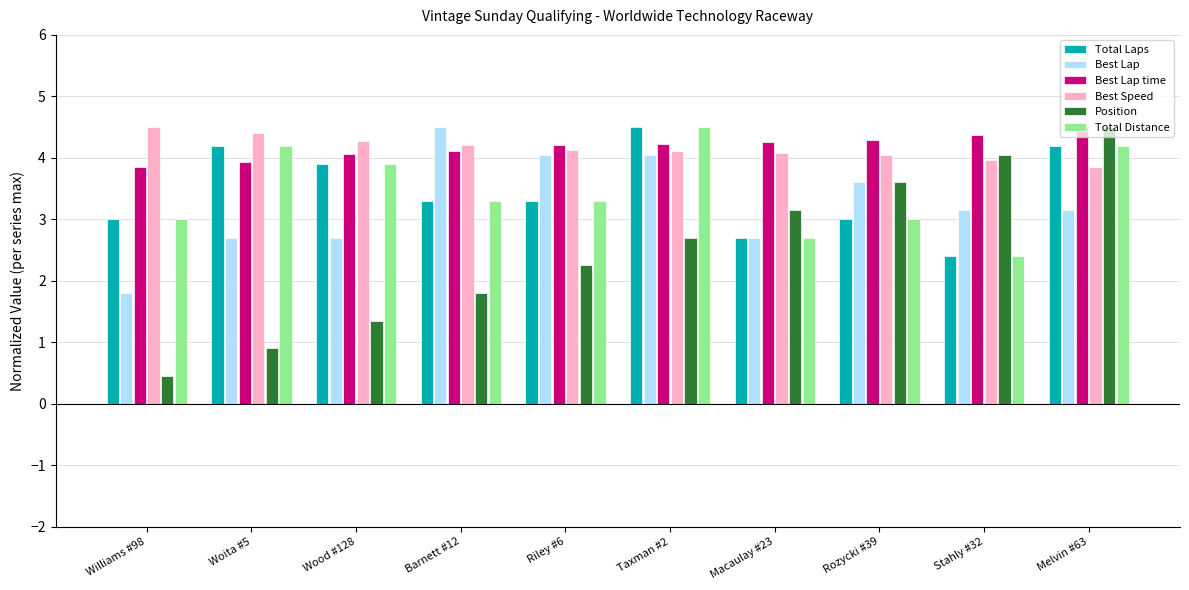

What is the label of the 9th bar from the right?

Woita #5